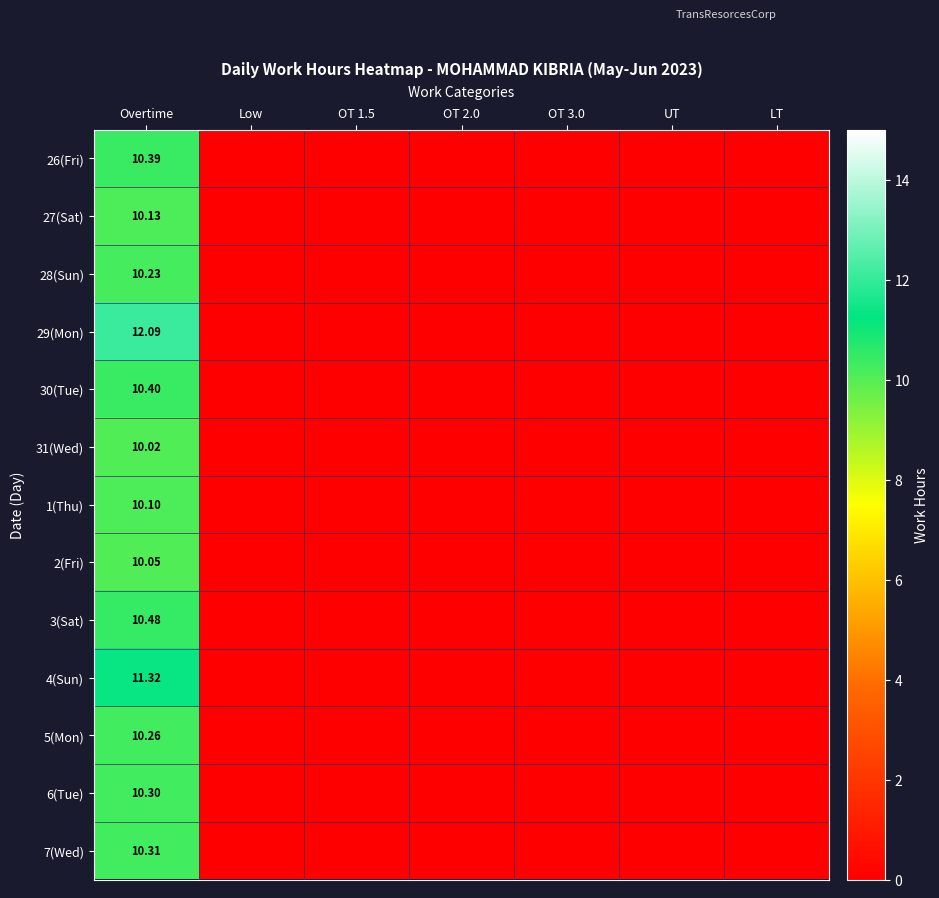

True or false: 2(Fri) has a value of -3.8 at Low.

False